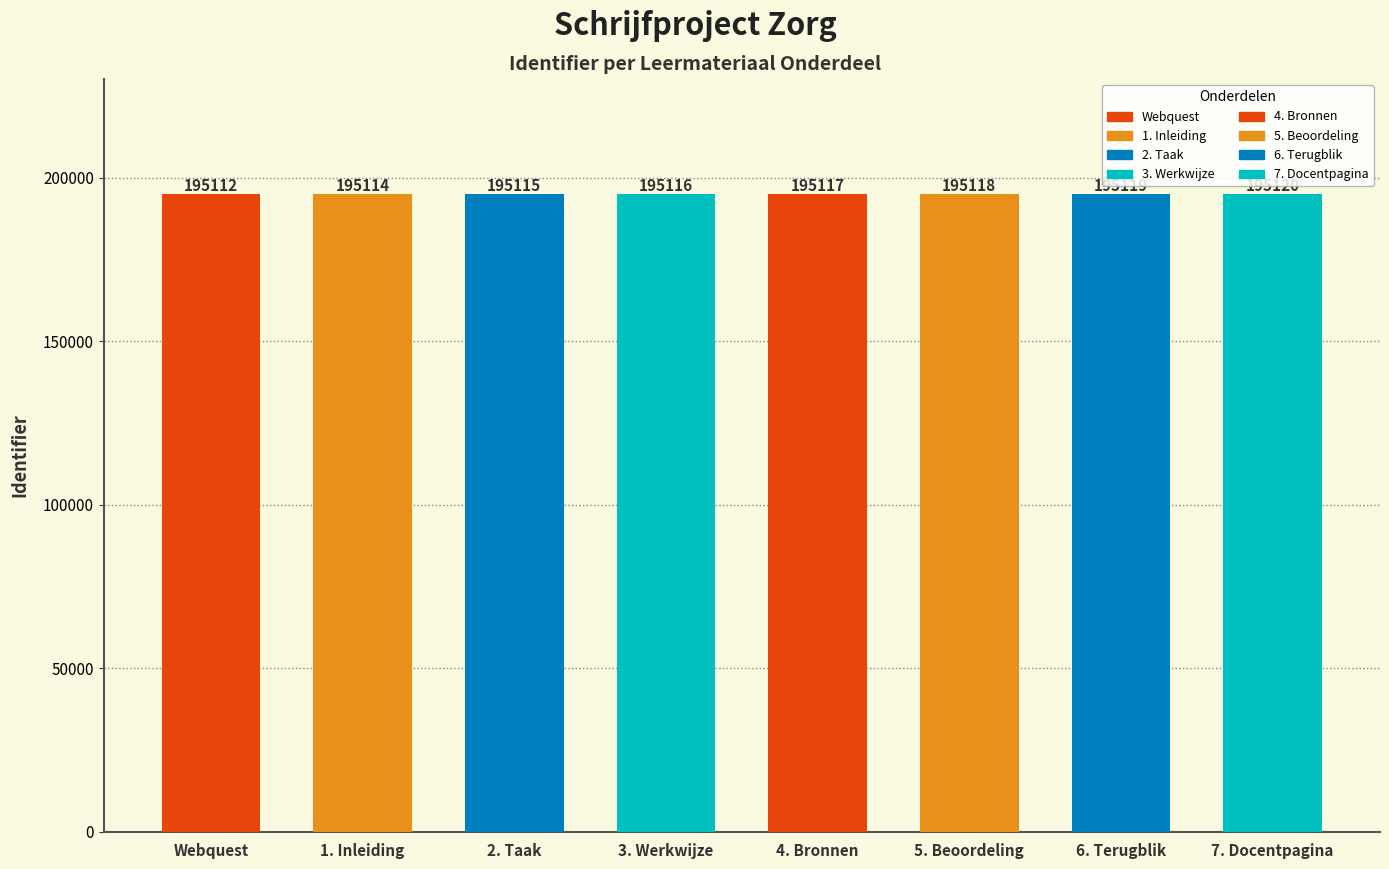

What is the difference between the second highest and second lowest values?

5